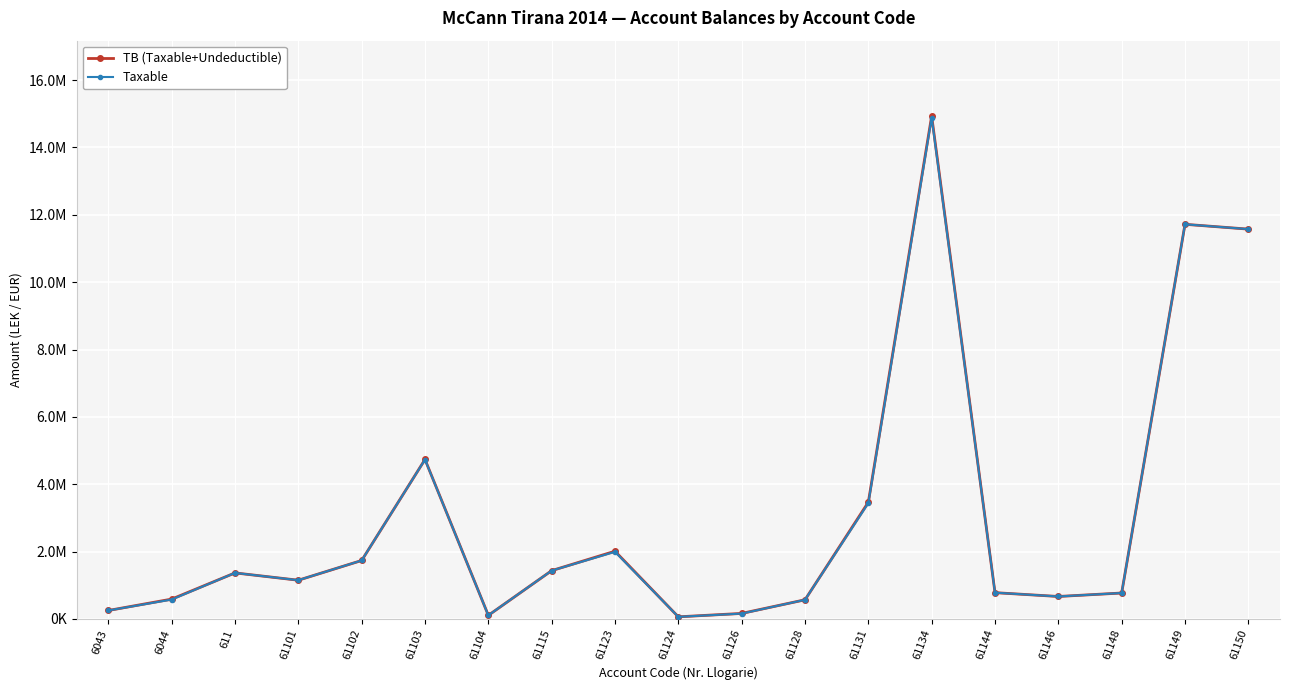

What is the minimum value shown in the chart?

61813.2